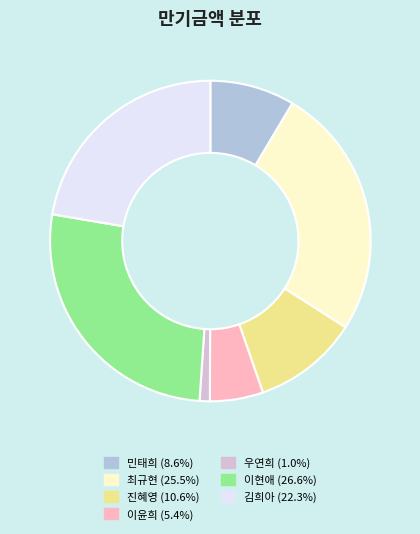

Between 진혜영 and 김희아, which is larger?

김희아